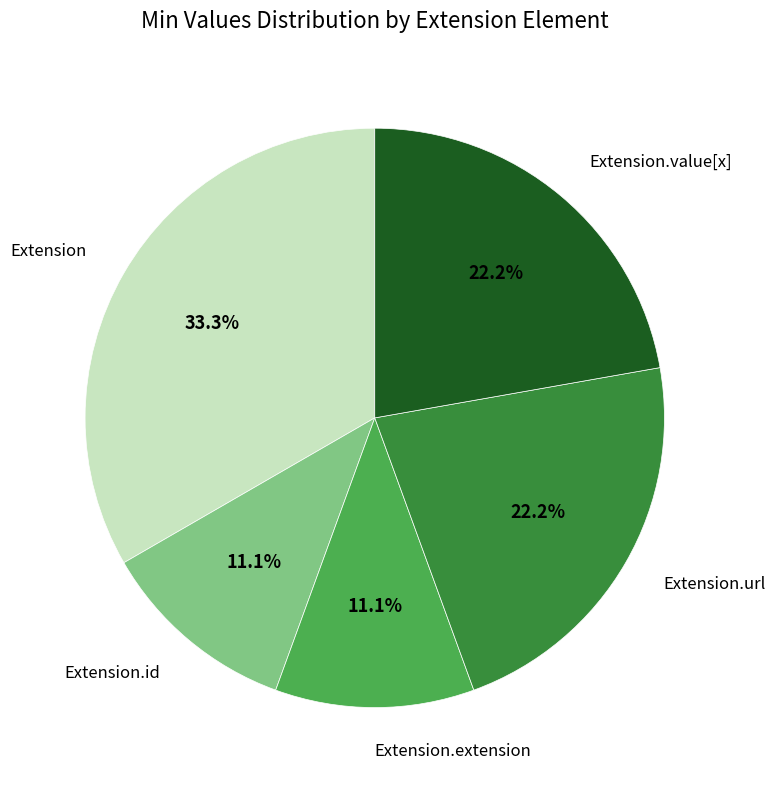

How many segments does this pie chart have?

5